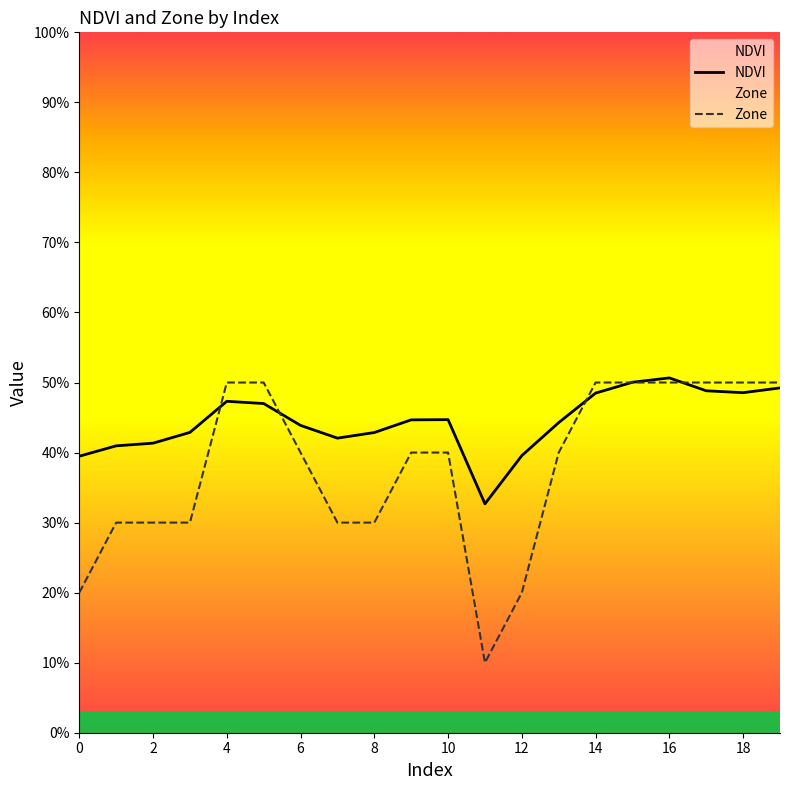

Which series has the widest spread of values?

Zone